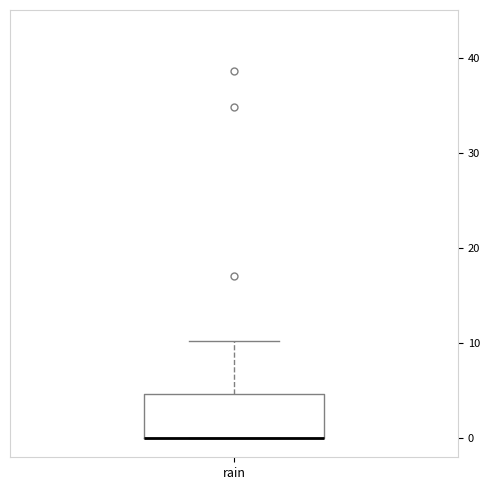

Transcribe this box plot: give where the median line is, the range the box spans, and where the two whiskers end, as read against the y-axis. The values are not printed on the chart, so give them approximately, as read against the axis.

median 0 (drawn on the box's lower edge), box 0 to 5, whiskers 0 to 10